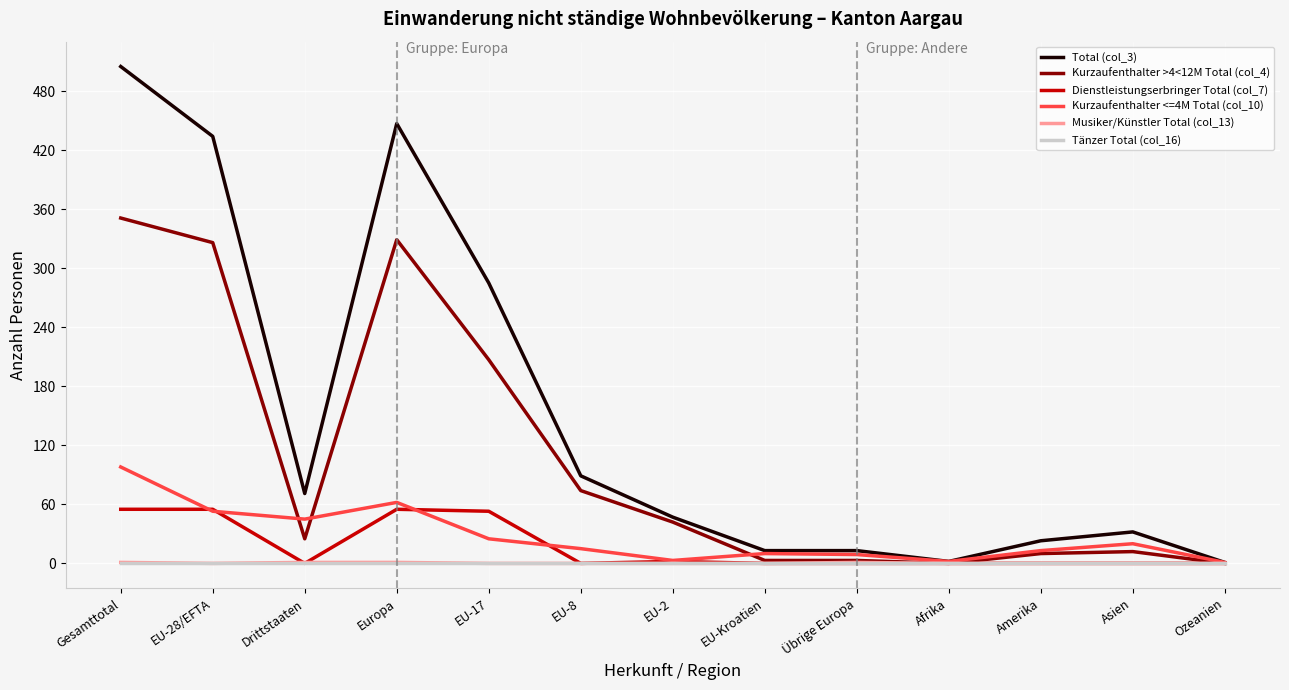

Which category has the highest value in the Kurzaufenthalter <=4M Total (col_10) series?

Gesamttotal